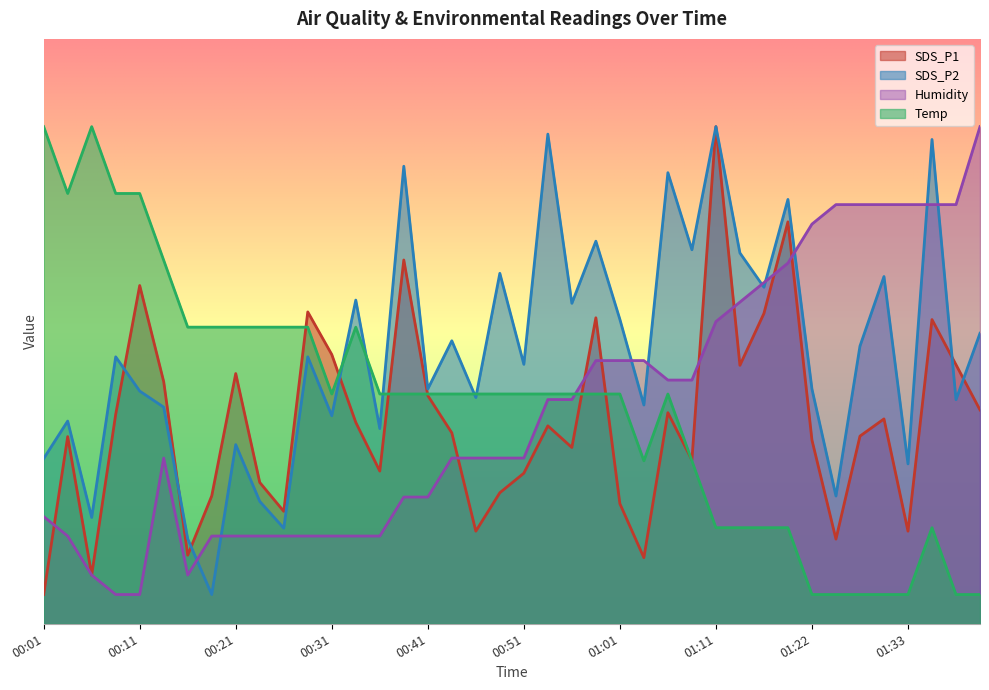

At how many categories does at least one series exceed 54?

26